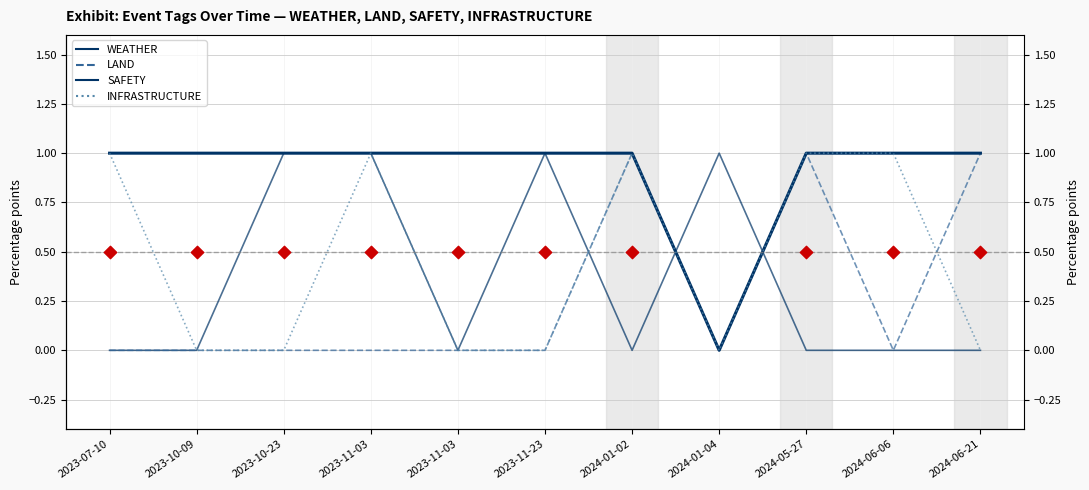

Which series contains the lowest Y value?

WEATHER